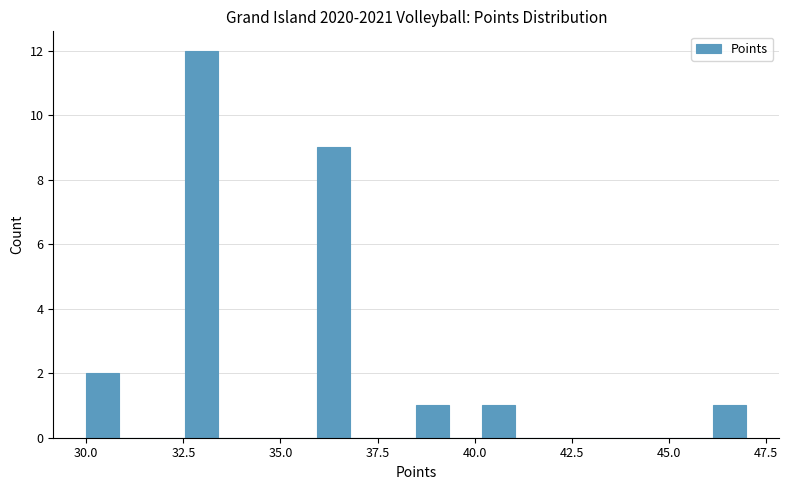

Around what value on the x-axis is the tallest bar? Give the approximate position of its centre, as read against the axis.

33.0